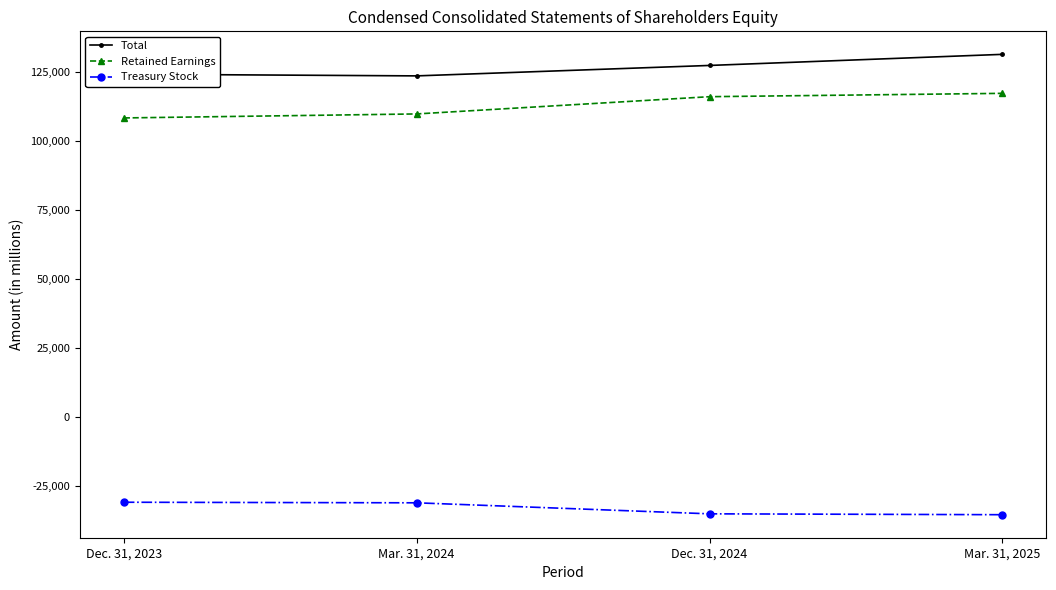

True or false: Treasury Stock has a value of -47282 at Dec. 31, 2023.

False